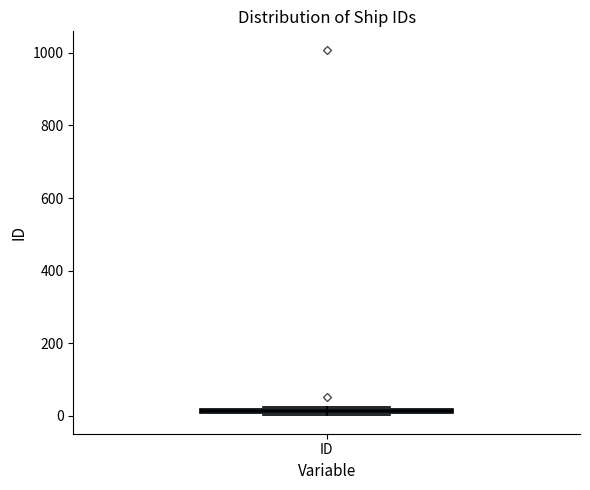

Where is the lower edge of the box for ID on the y-axis? The values are not printed on the chart, so give them approximately, as read against the axis.

0